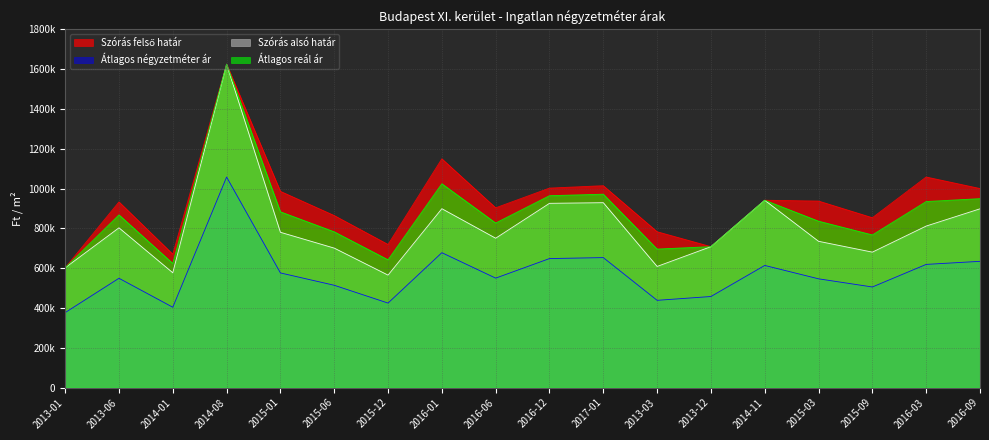

List the series in order of their overall mean, lowest first.

Átlagos négyzetméter ár, Szórás alsó határ, Átlagos reál ár, Szórás felső határ